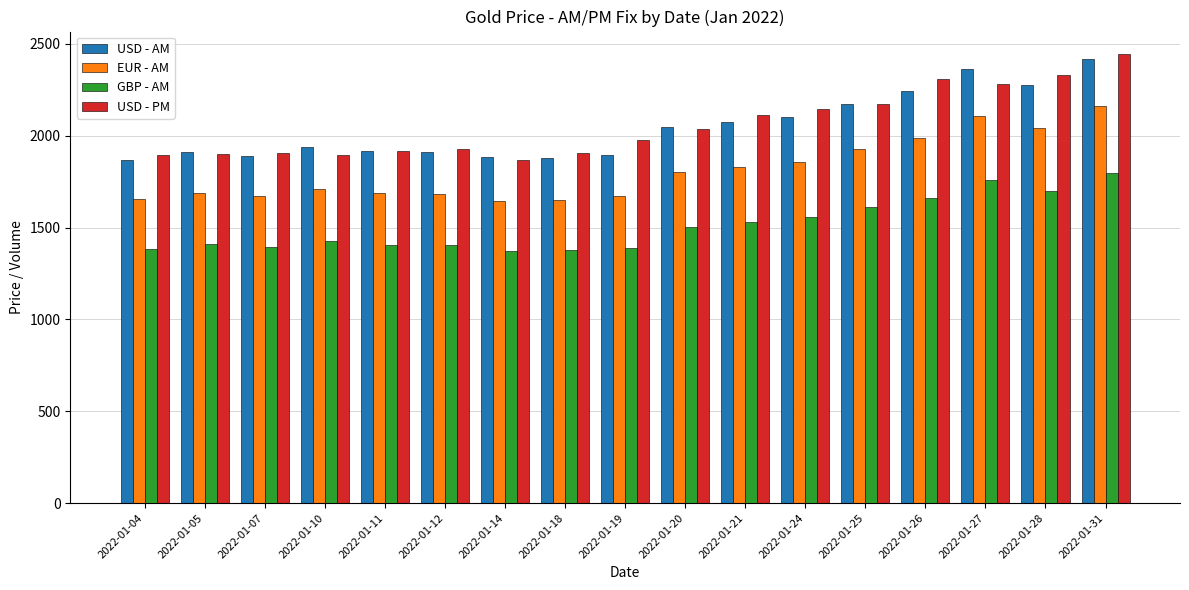

List the series in order of their peak value, highest first.

USD - PM, USD - AM, EUR - AM, GBP - AM